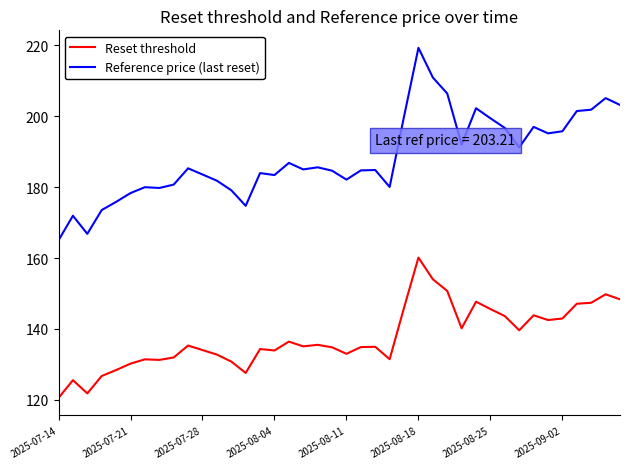

Which series has the largest total across all categories?

Reference price (last reset)